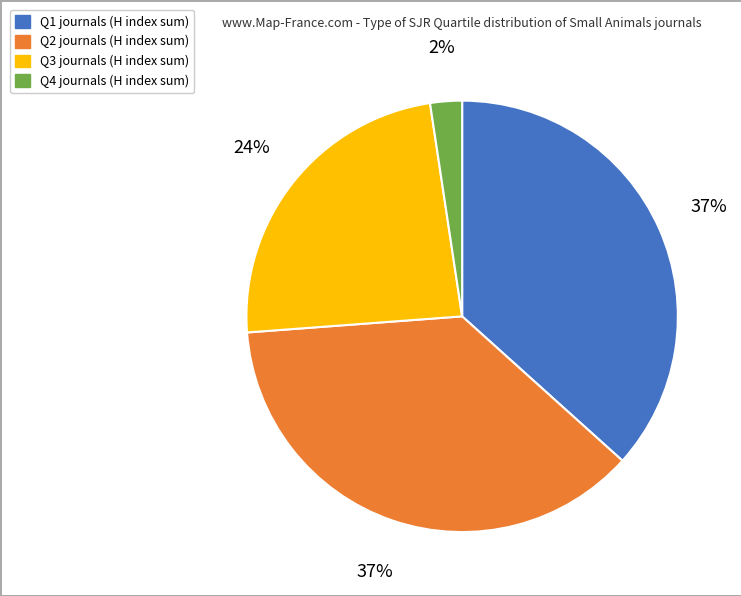

The Q2 slice represents 17% of the pie. True or false?

False